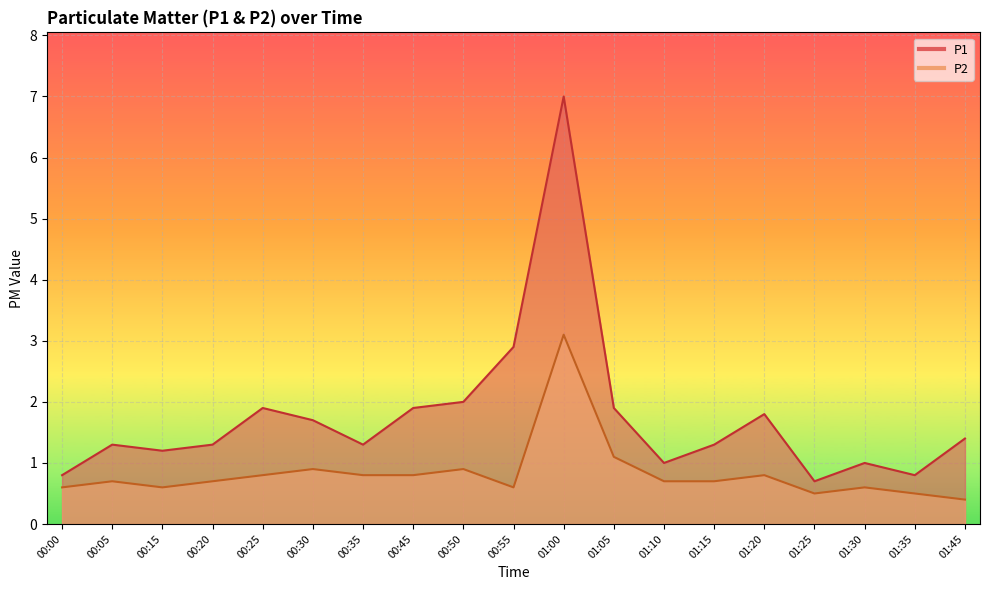

Rank the series by their average value, from highest to lowest.

P1, P2